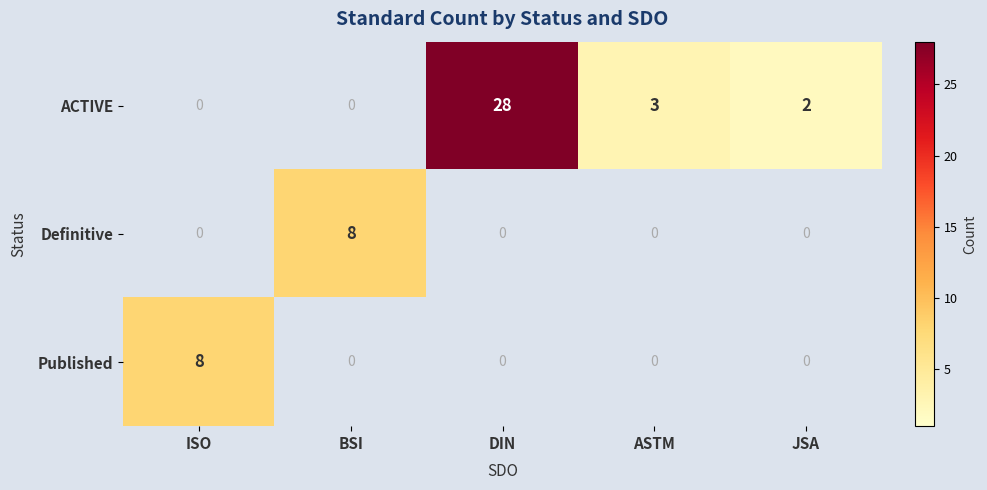

Reading left to right, extract all data points from this chart.

ACTIVE: ISO=0	BSI=0	DIN=28	ASTM=3	JSA=2
Definitive: ISO=0	BSI=8	DIN=0	ASTM=0	JSA=0
Published: ISO=8	BSI=0	DIN=0	ASTM=0	JSA=0